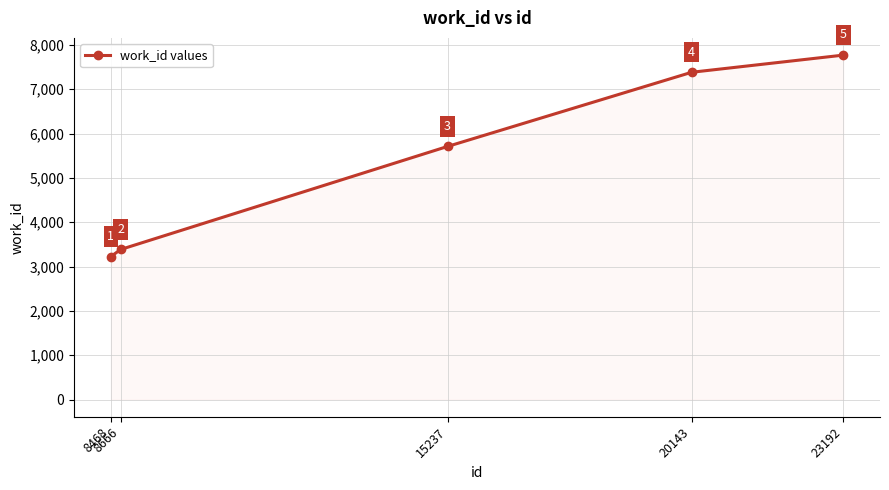

Reading right to left, extract all data points from this chart.

7769	7382	5709	3385	3224